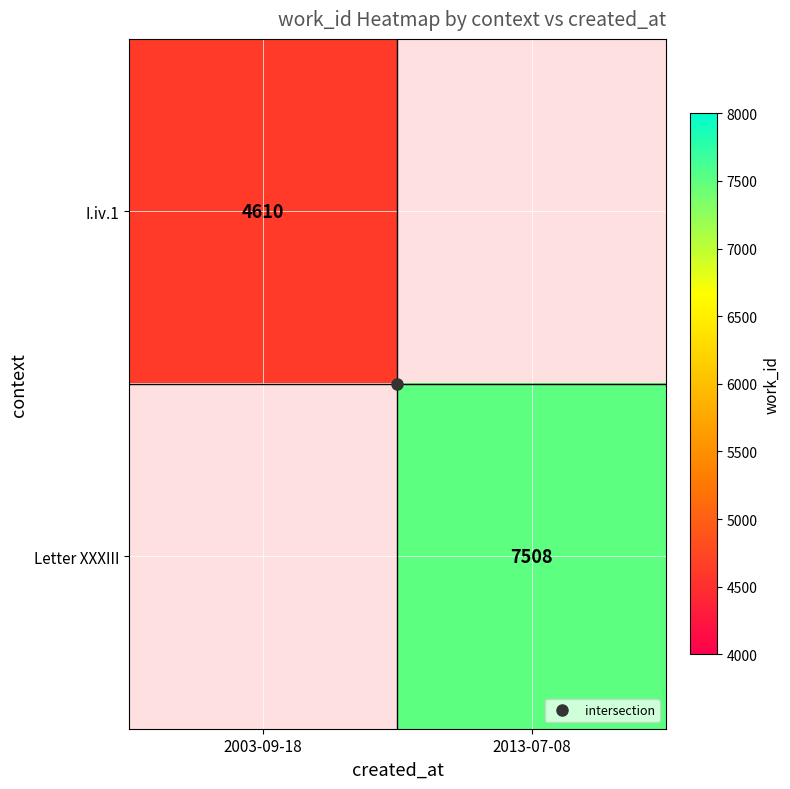

Which category has the highest value in the Letter XXXIII series?

2003-09-18